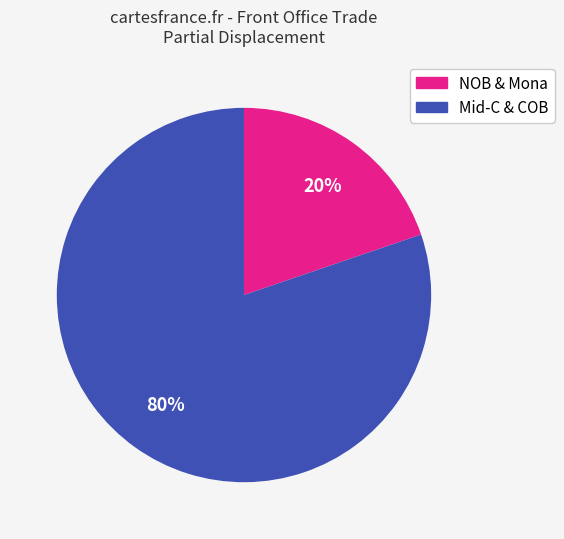

Is there any slice that represents more than half of the pie?

Yes